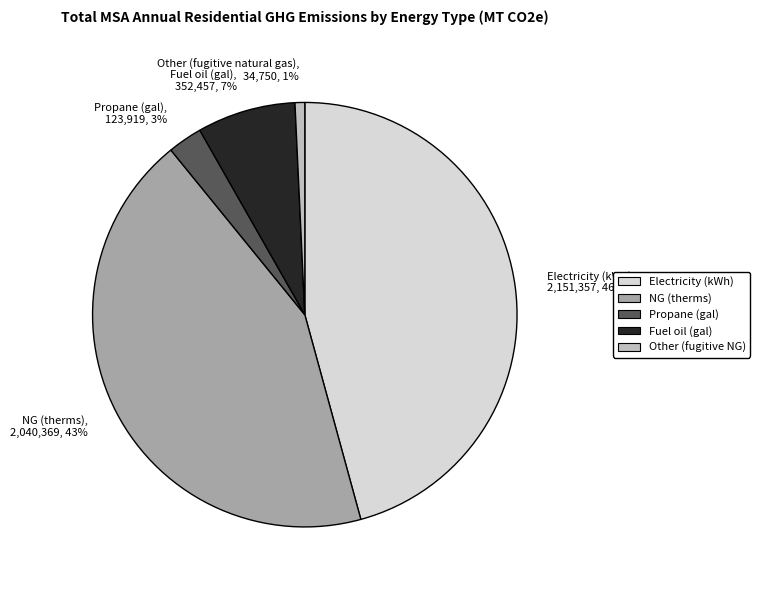

Combined, do Fuel oil (gal), 352,457, 7% and Electricity (kWh), 2,151,357, 46% account for over 50%?

Yes